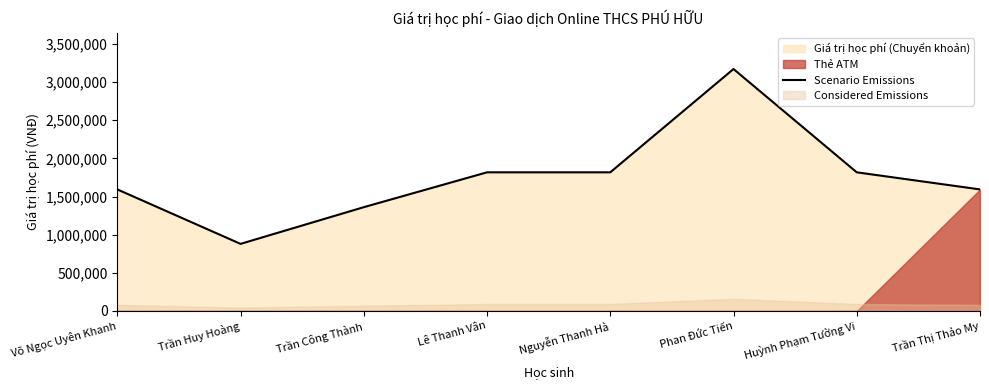

Does the chart have visible grid lines?

No